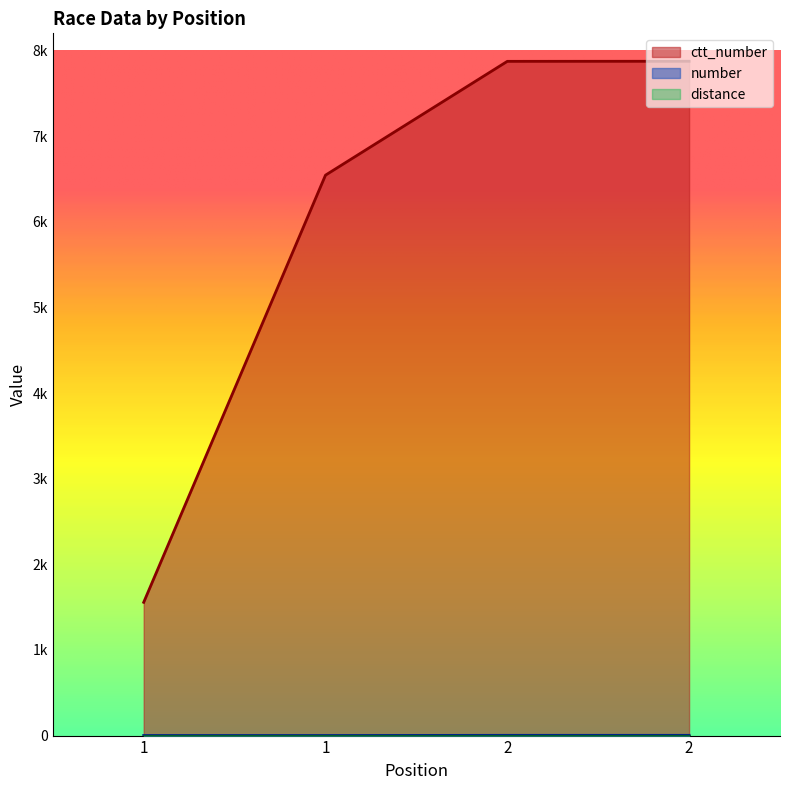

At which category is the sum across all series the highest?

2